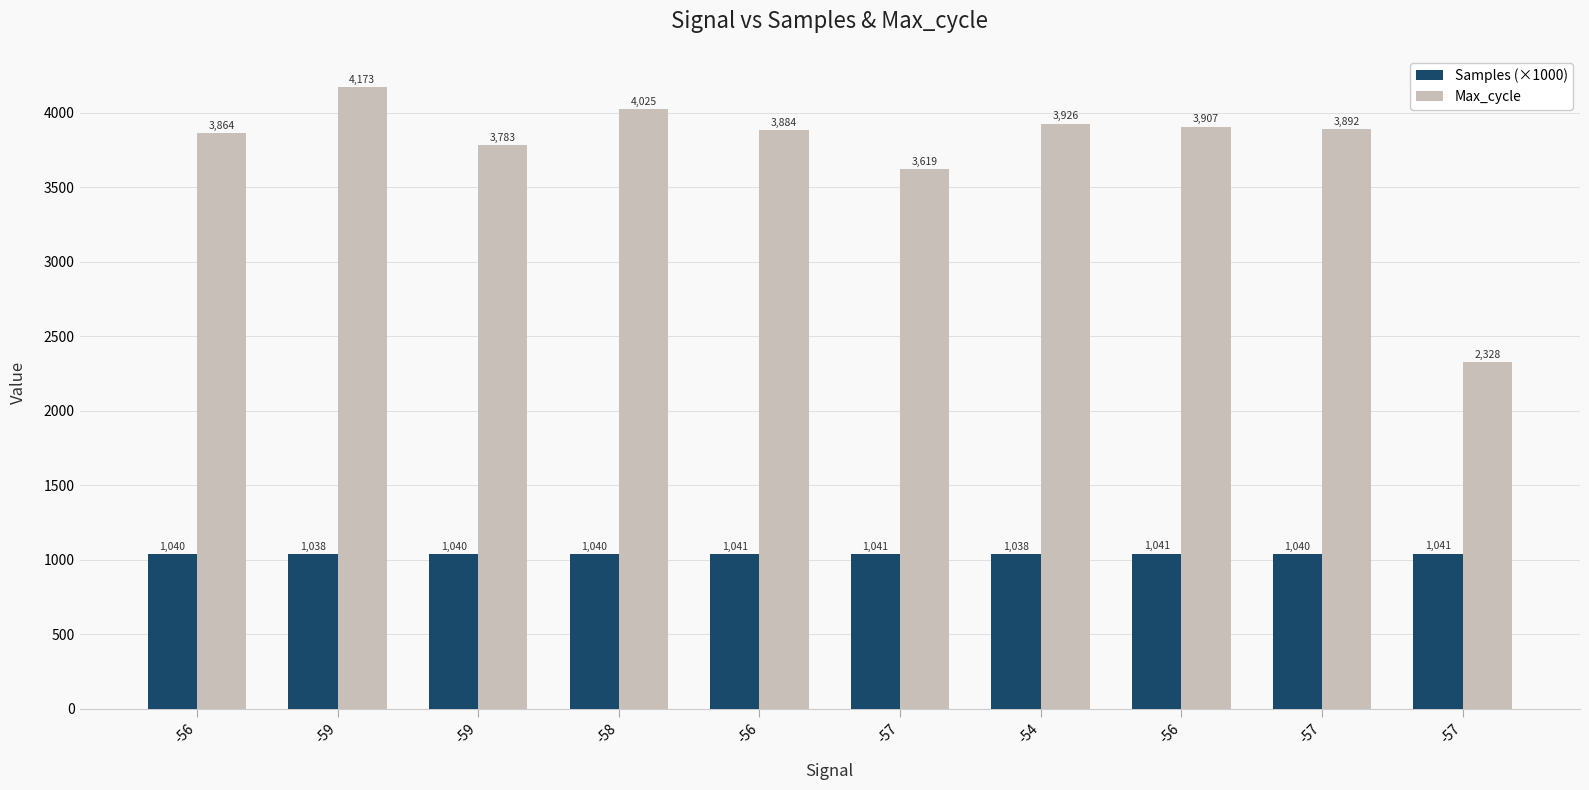

How many groups of bars are there?

10